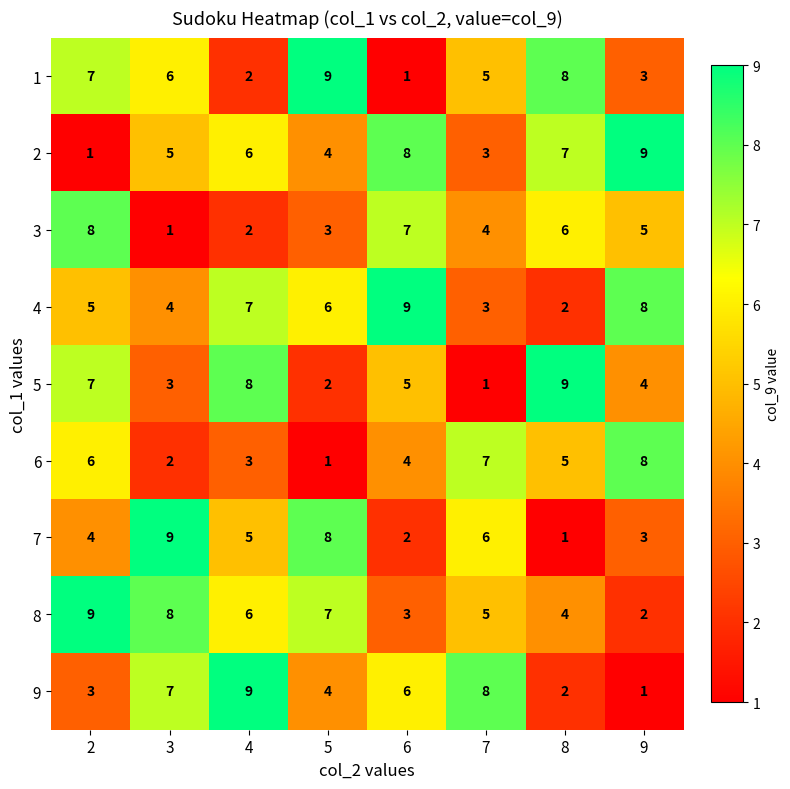

What is the smallest value displayed?

1